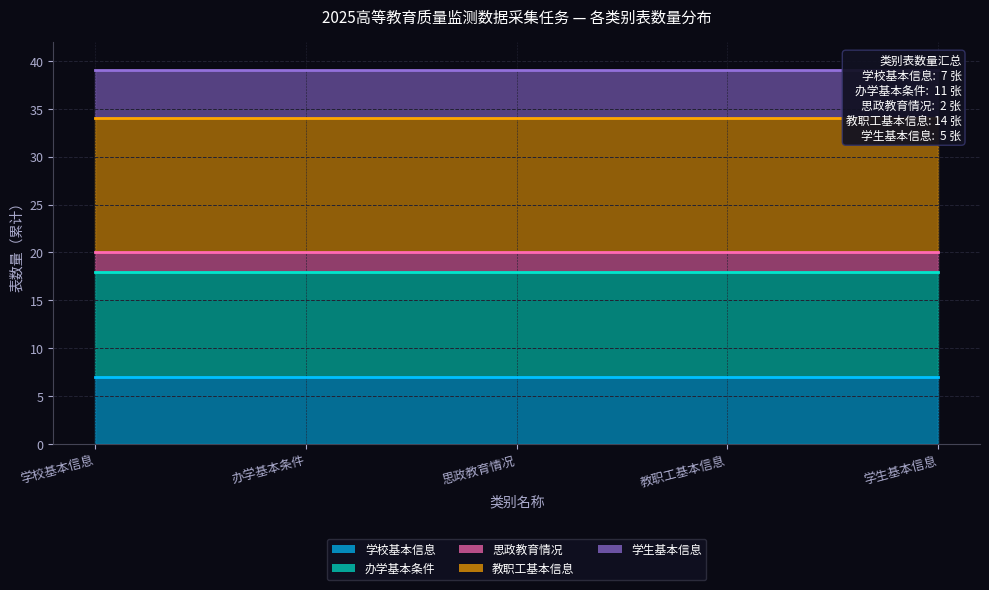

Is the value of 类别序号 at 7 greater than the value of 序号 at 34?

No